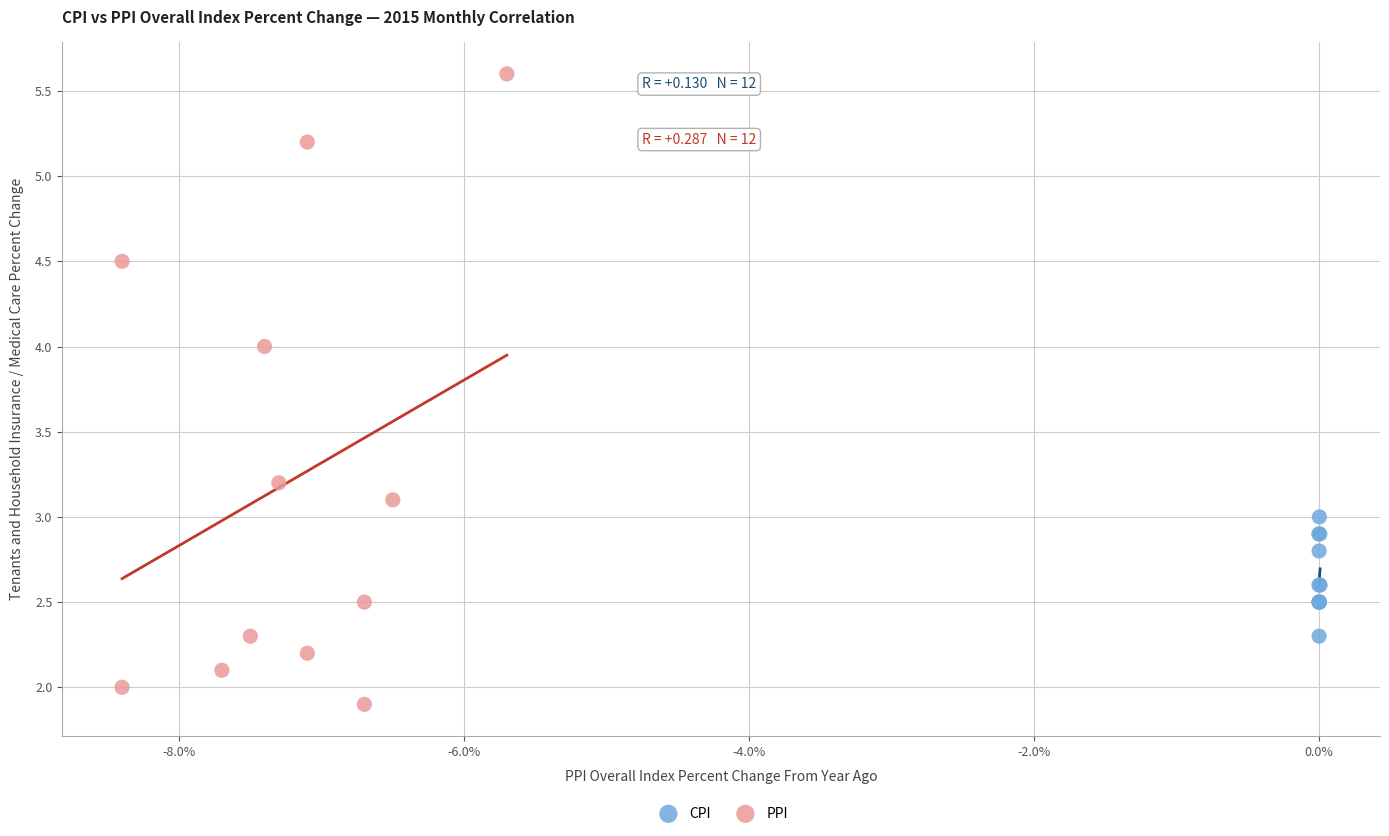

Which series reaches the minimum Y coordinate?

PPI